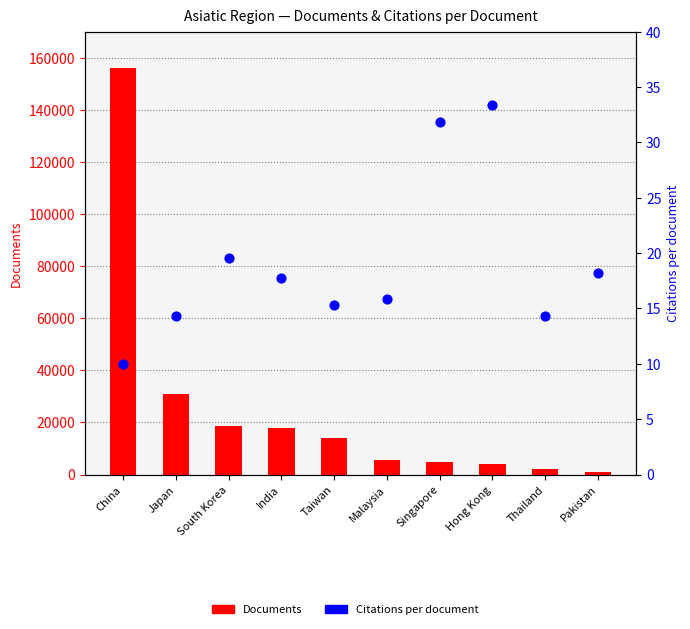

What are all the series names shown in the legend?

Documents, Citations per document